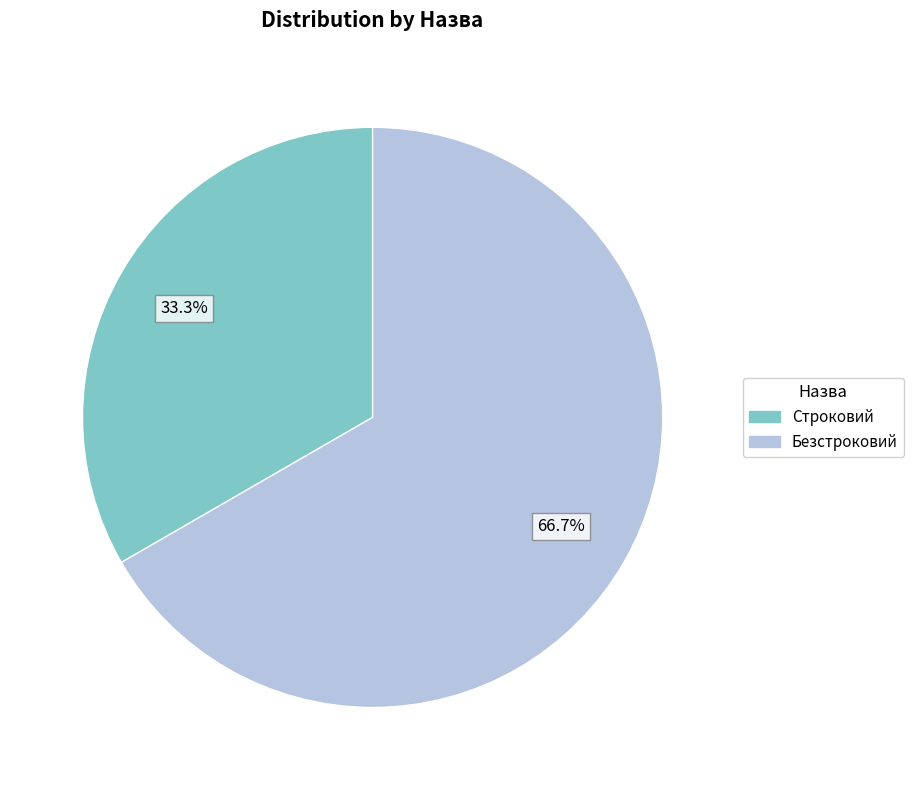

How many segments does this pie chart have?

2